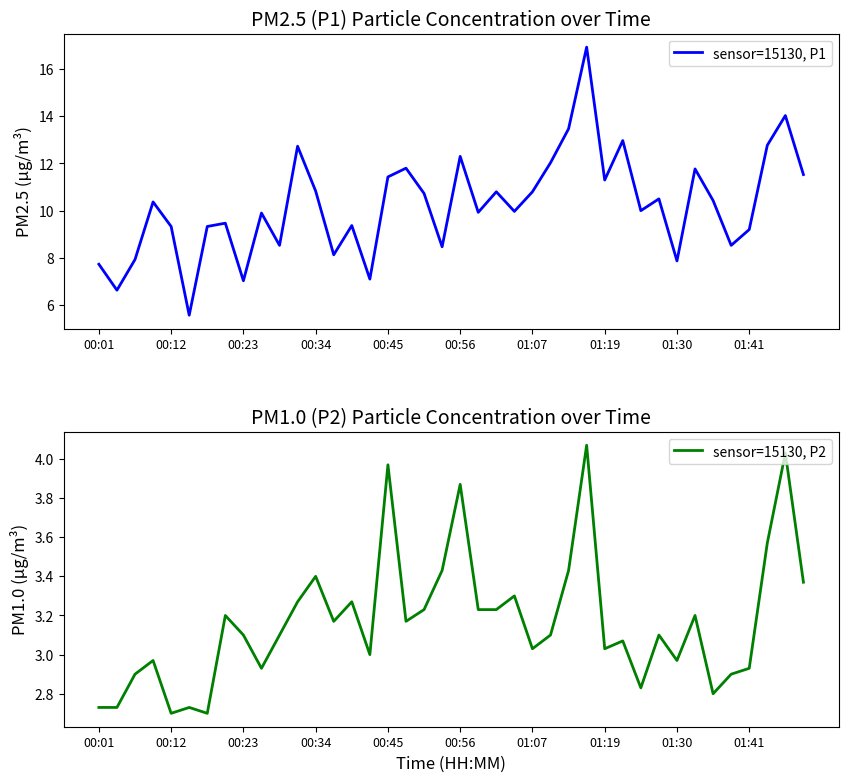

What is the difference between the maximum and minimum values in the sensor=15130, P2 series?

1.4